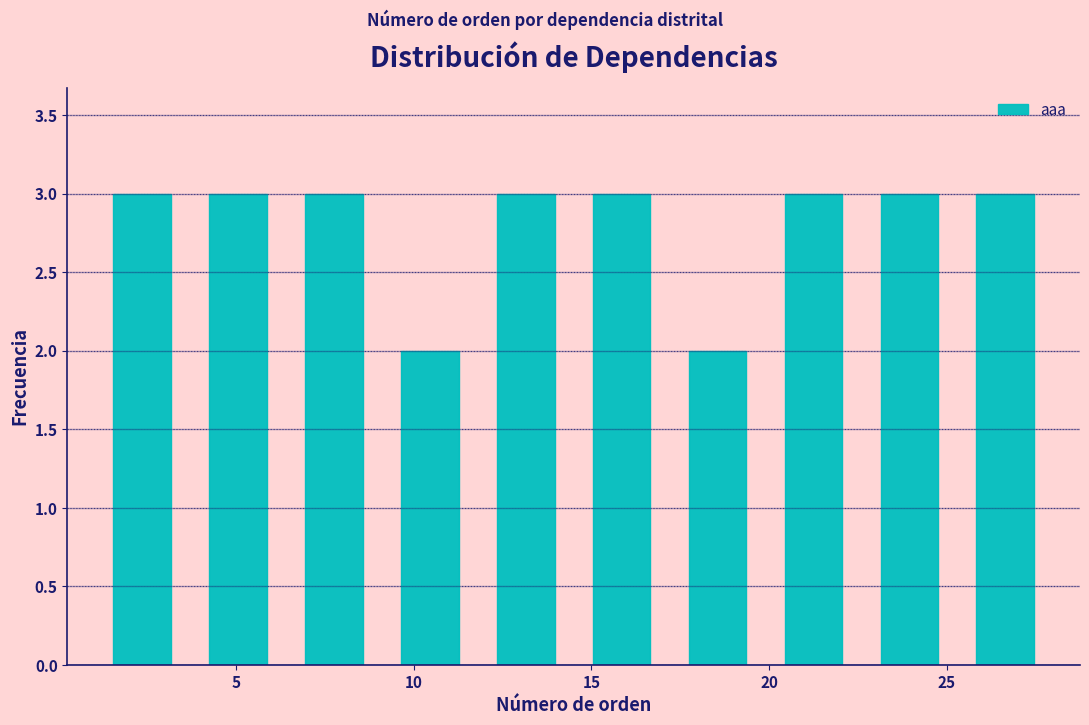

Reading left to right, list every bar in this chart as the range it spans on the x-axis followed by its height. Neither the bar edges nor the heights are printed on the chart, so give them approximately, as read against the axes.

1.0 to 3.7: 3
3.7 to 6.4: 3
6.4 to 9.1: 3
9.1 to 11.8: 2
11.8 to 14.5: 3
14.5 to 17.2: 3
17.2 to 19.9: 2
19.9 to 22.6: 3
22.6 to 25.3: 3
25.3 to 28.0: 3